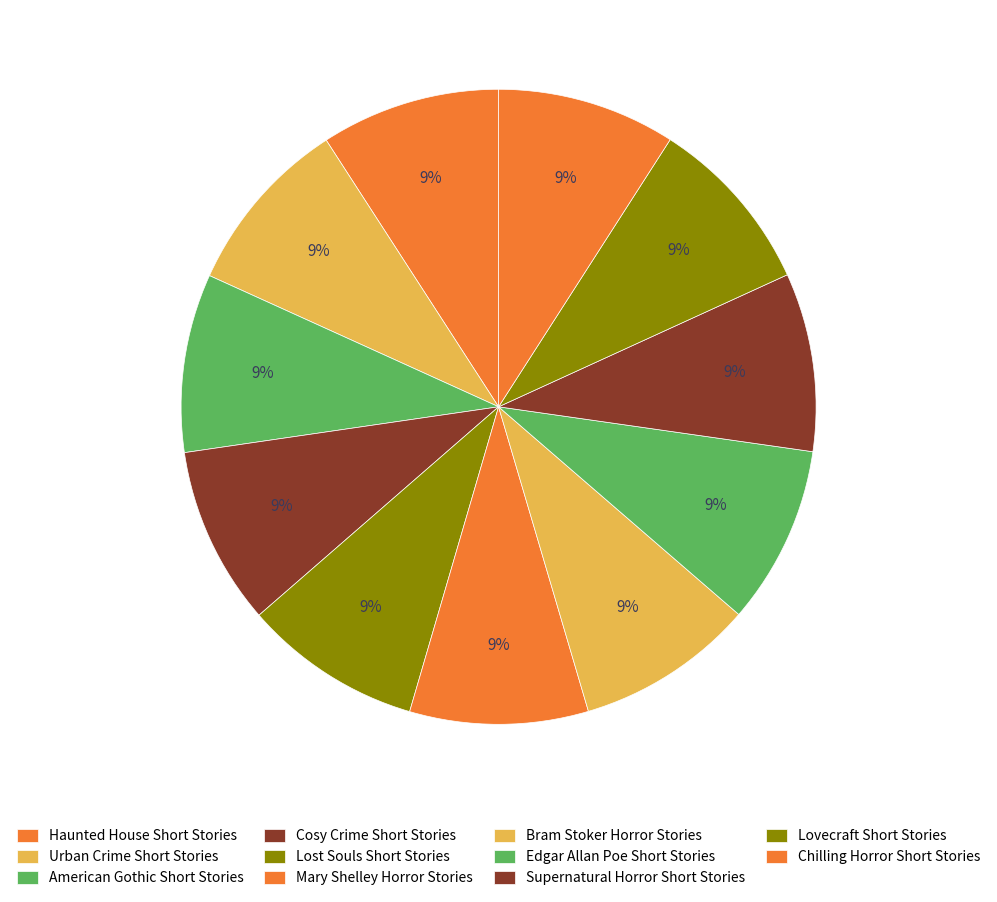

Is Supernatural Horror Short Stories the majority of the pie?

No